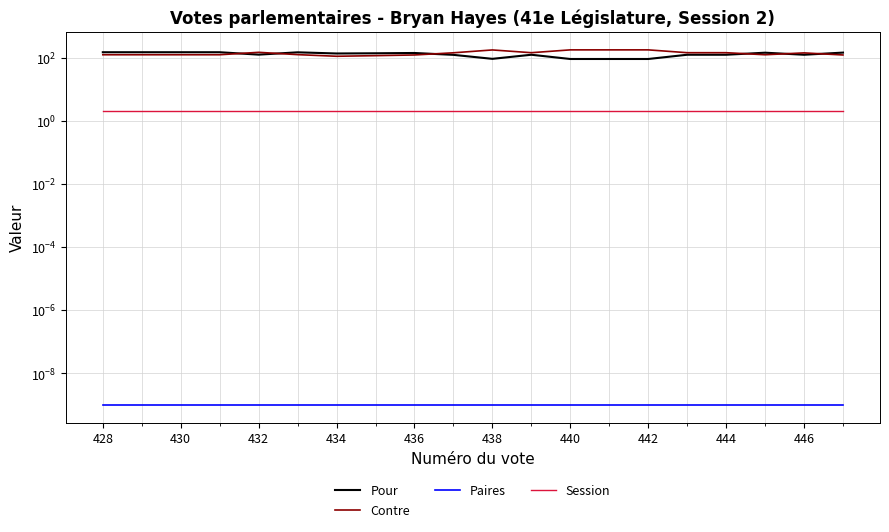

Rank the series at 444 from highest to lowest value.

Contre, Pour, Session, Paires